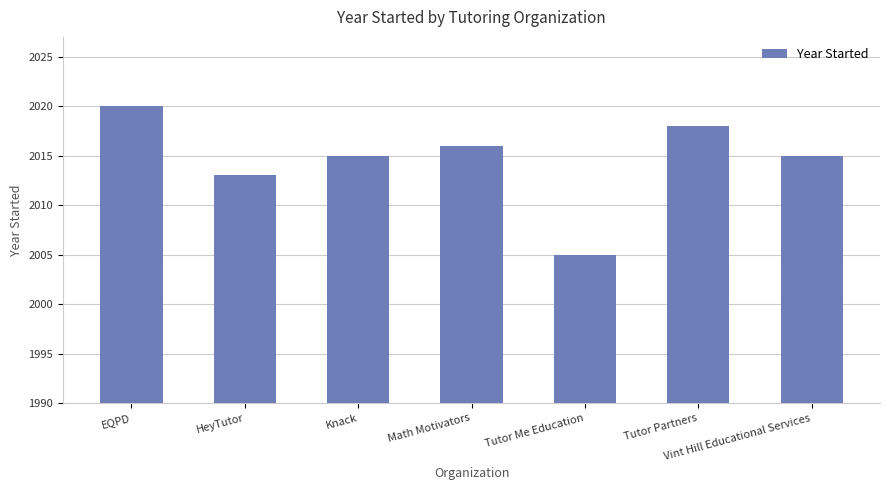

What is the label of the 7th bar from the left?

Vint Hill Educational Services